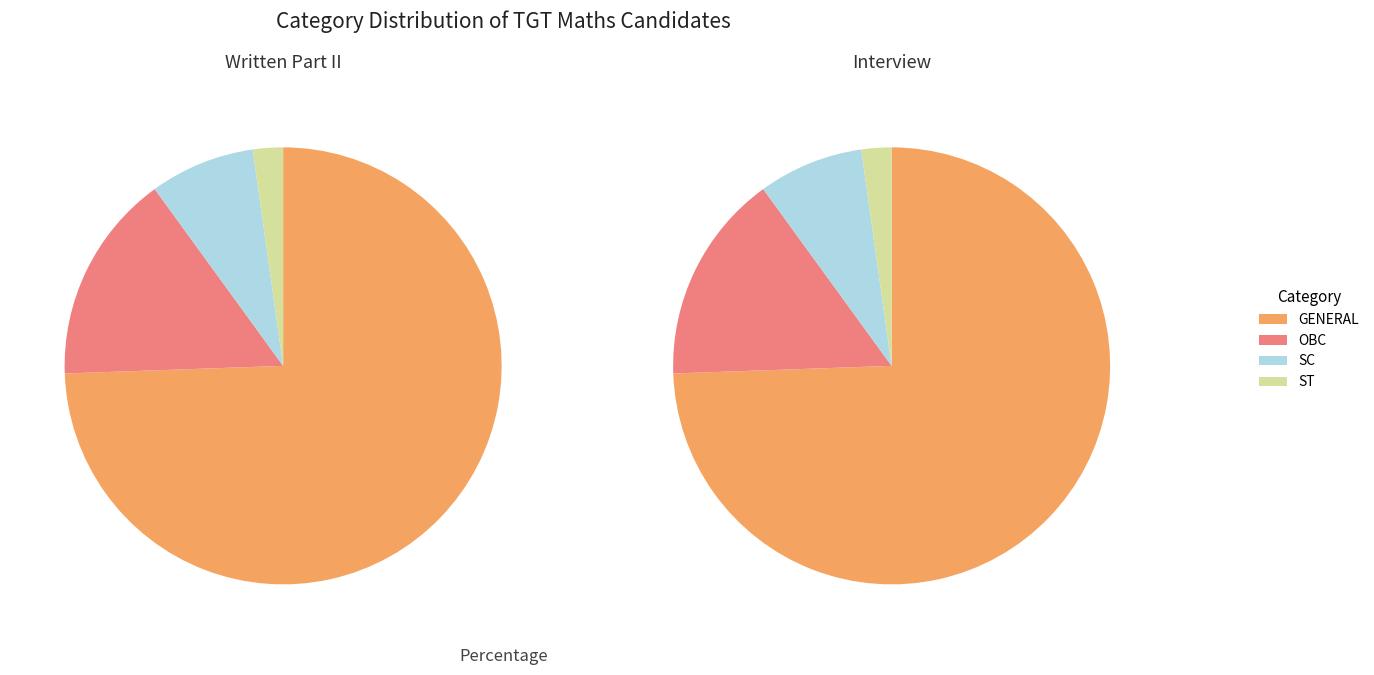

The GENERAL slice represents 74% of the pie. True or false?

True